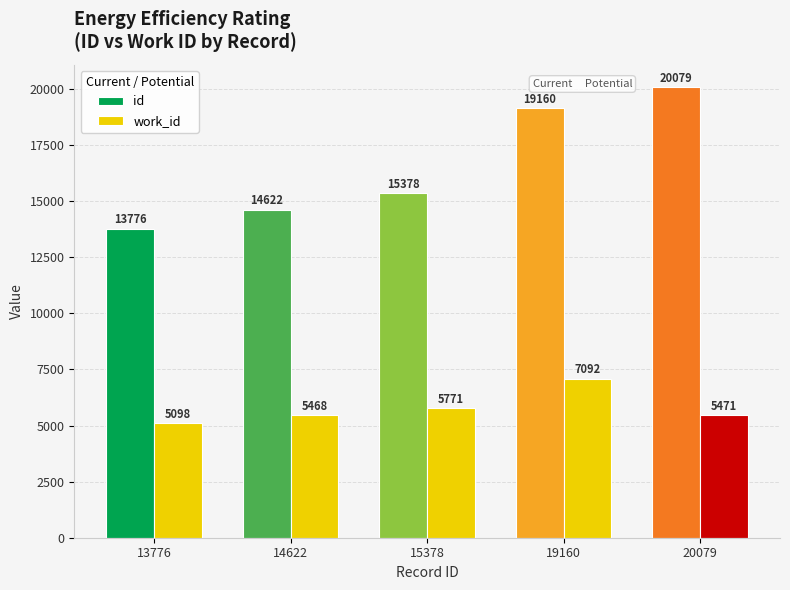

Does the chart contain stacked bars?

No